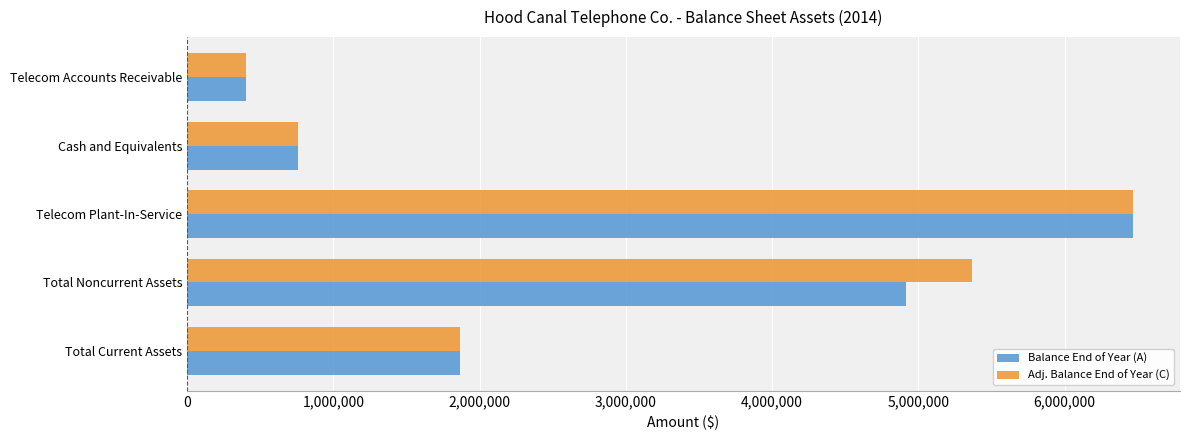

How many series are shown in this chart?

2